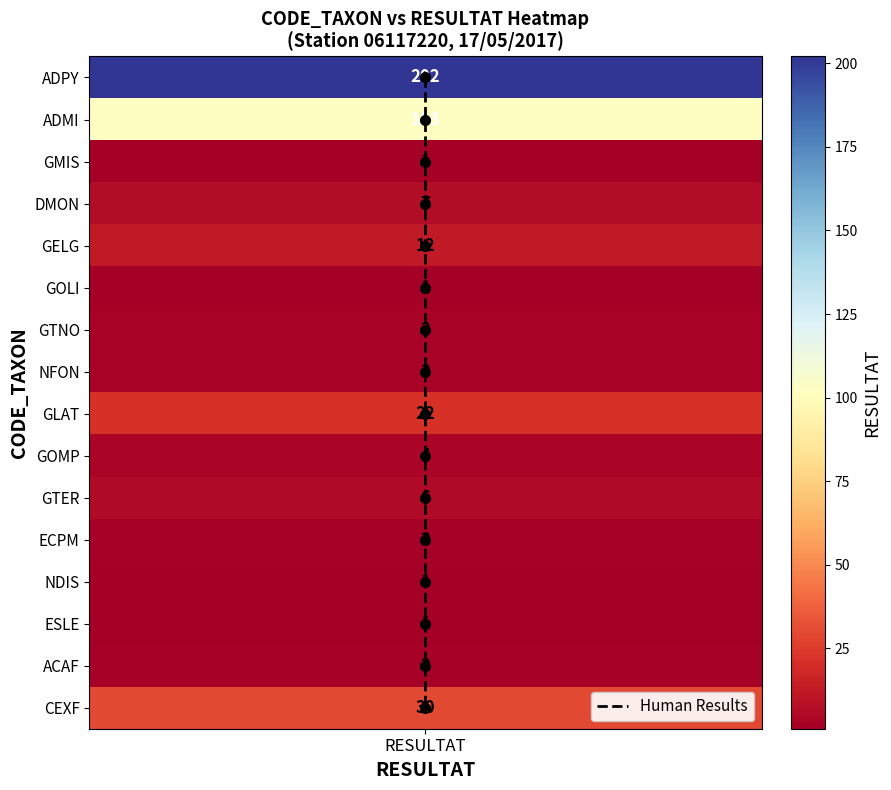

Rank the categories by value from lowest to highest.

RESULTAT, RESULTAT, RESULTAT, RESULTAT, RESULTAT, RESULTAT, RESULTAT, RESULTAT, RESULTAT, RESULTAT, RESULTAT, RESULTAT, RESULTAT, RESULTAT, RESULTAT, RESULTAT